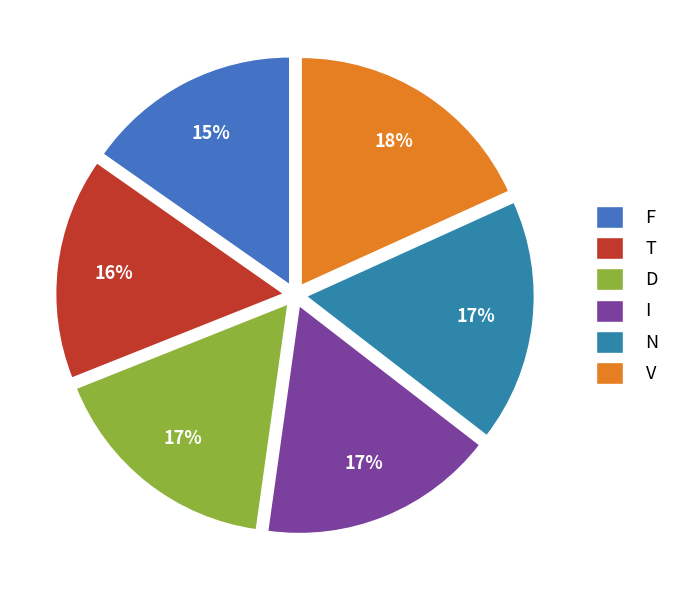

Count the number of slices in the pie.

6